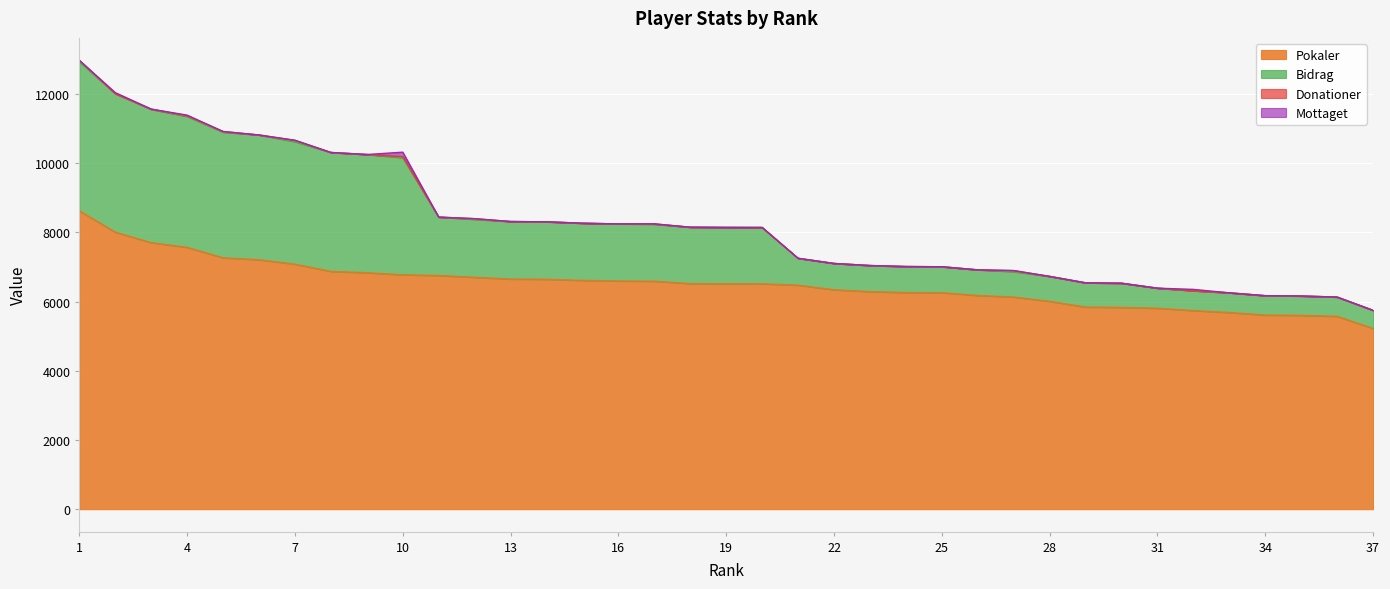

What is the minimum value for Pokaler?

5222